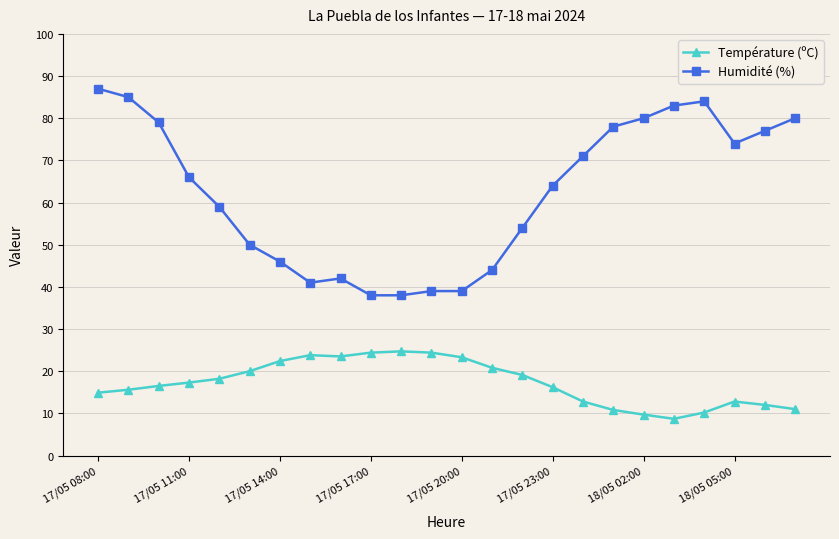

What is the value of the Température (ºC) point at the 23rd from the left?

12.0